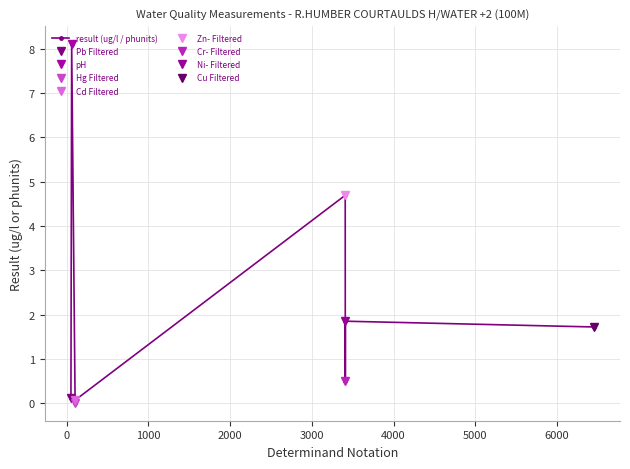

What is the highest value of the result (ug/l / phunits) series?

8.1